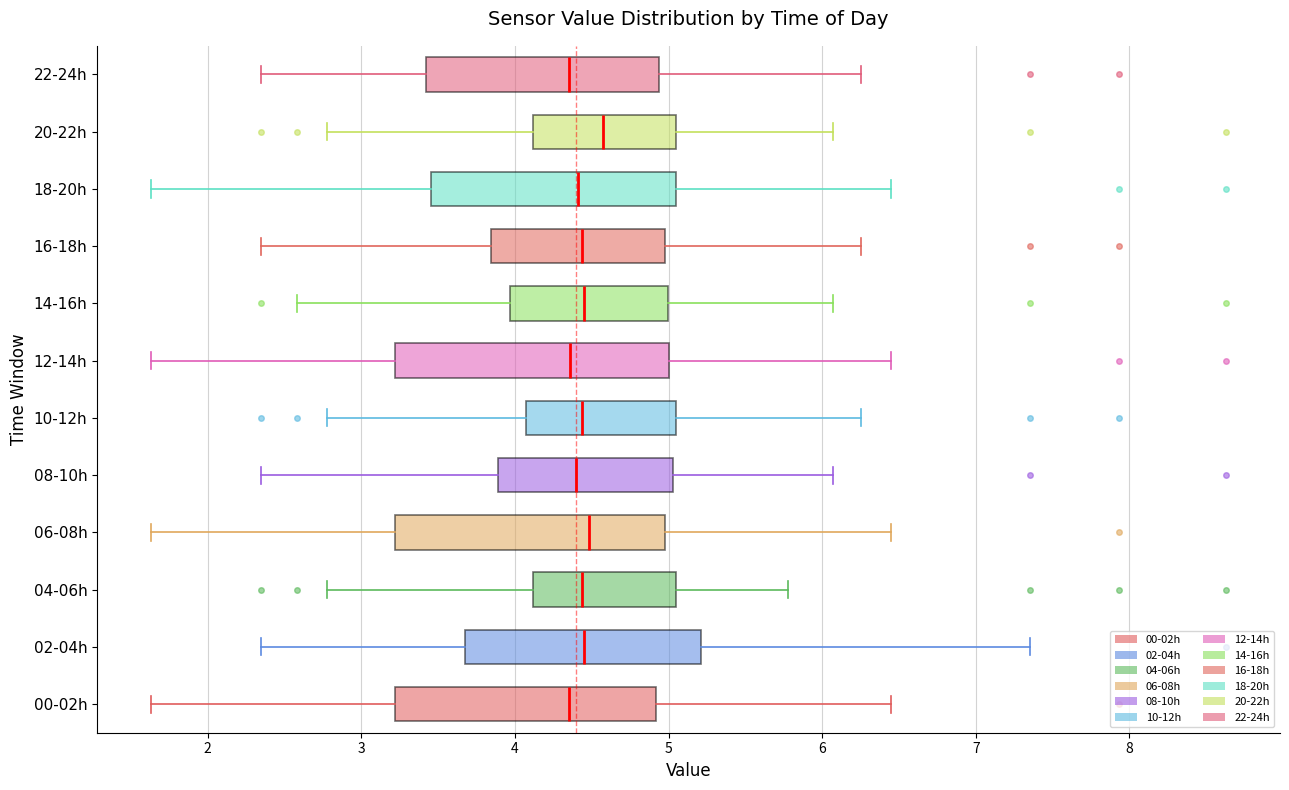

Reading bottom to top, read every box against the x-axis: the position of its median line, the range the box covers, and the ends of its whiskers. The values are not printed on the chart, so give them approximately, as read against the axis.

00-02h: median 4.4, box 3.2 to 4.9, whiskers 1.6 to 6.5
02-04h: median 4.5, box 3.7 to 5.2, whiskers 2.4 to 7.4
04-06h: median 4.4, box 4.1 to 5.1, whiskers 2.8 to 5.8
06-08h: median 4.5, box 3.2 to 5.0, whiskers 1.6 to 6.5
08-10h: median 4.4, box 3.9 to 5.0, whiskers 2.4 to 6.1
10-12h: median 4.4, box 4.1 to 5.1, whiskers 2.8 to 6.3
12-14h: median 4.4, box 3.2 to 5.0, whiskers 1.6 to 6.5
14-16h: median 4.5, box 4.0 to 5.0, whiskers 2.6 to 6.1
16-18h: median 4.4, box 3.8 to 5.0, whiskers 2.4 to 6.3
18-20h: median 4.4, box 3.5 to 5.1, whiskers 1.6 to 6.5
20-22h: median 4.6, box 4.1 to 5.1, whiskers 2.8 to 6.1
22-24h: median 4.4, box 3.4 to 4.9, whiskers 2.4 to 6.3